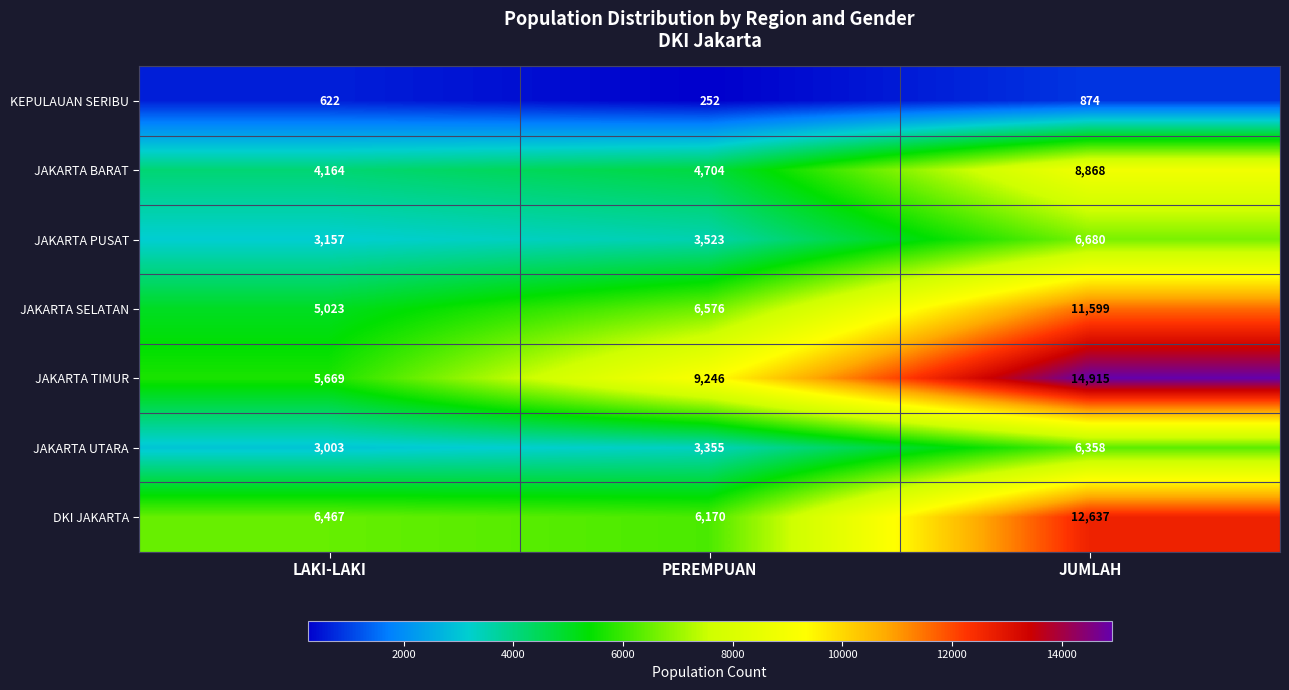

What is the difference between the second highest and minimum values in the JAKARTA BARAT series?

540